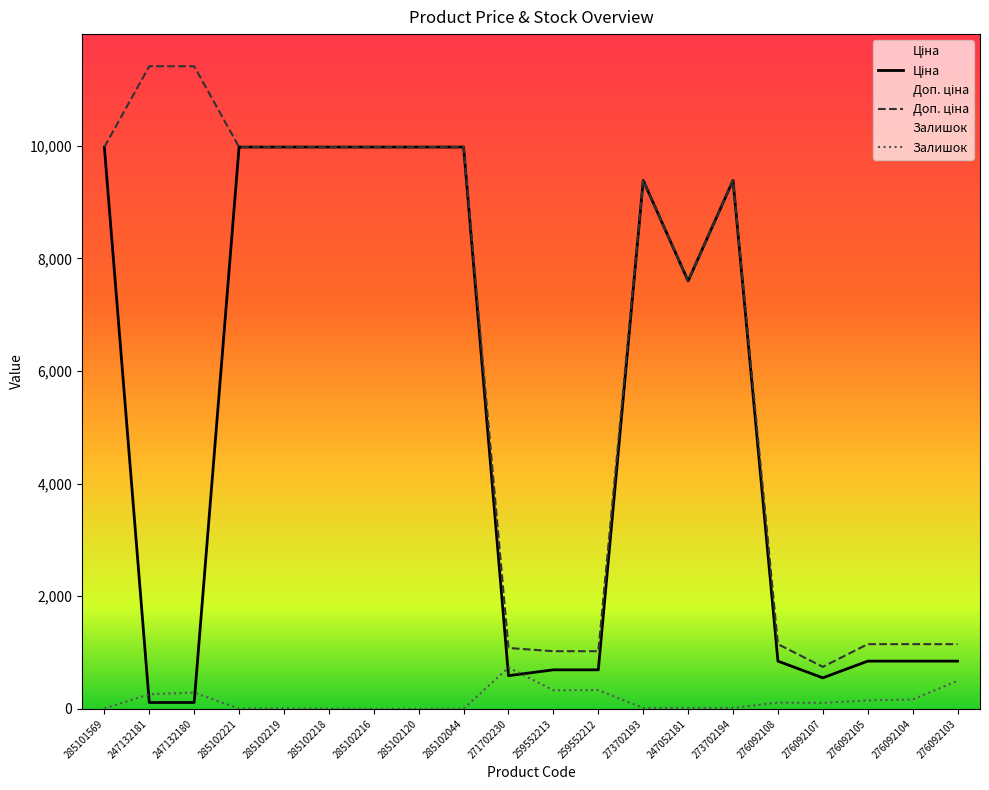

Is it true that Доп. ціна equals 9975.0 at 285102216?

True